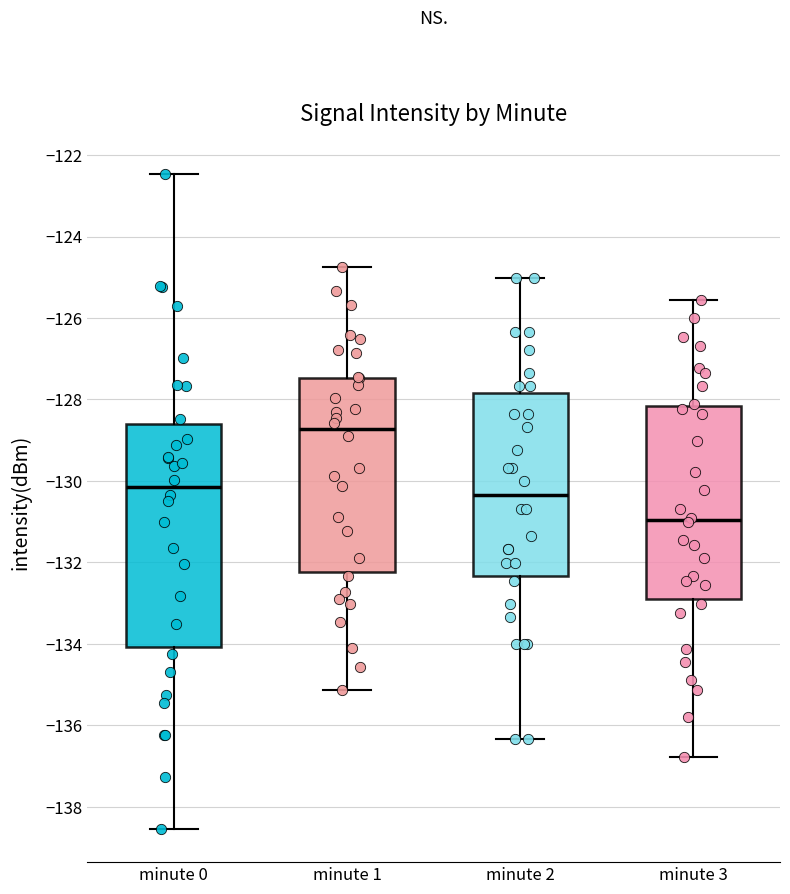

Reading left to right, transcribe this box plot: for each box, give where its median line is, the range the box spans, and where its two whiskers end, as read against the y-axis. The values are not printed on the chart, so give them approximately, as read against the axis.

minute 0: median -130.2, box -134.0 to -128.6, whiskers -138.6 to -122.4
minute 1: median -128.8, box -132.2 to -127.4, whiskers -135.2 to -124.8
minute 2: median -130.4, box -132.4 to -127.8, whiskers -136.4 to -125.0
minute 3: median -131.0, box -133.0 to -128.2, whiskers -136.8 to -125.6